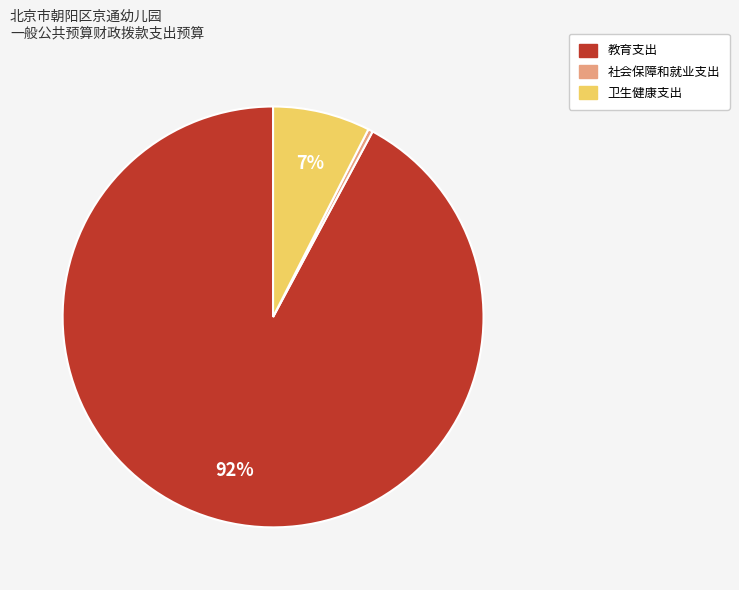

To the nearest percent, what is the difference between the 社会保障和就业支出 and 卫生健康支出 slice percentages?

7%